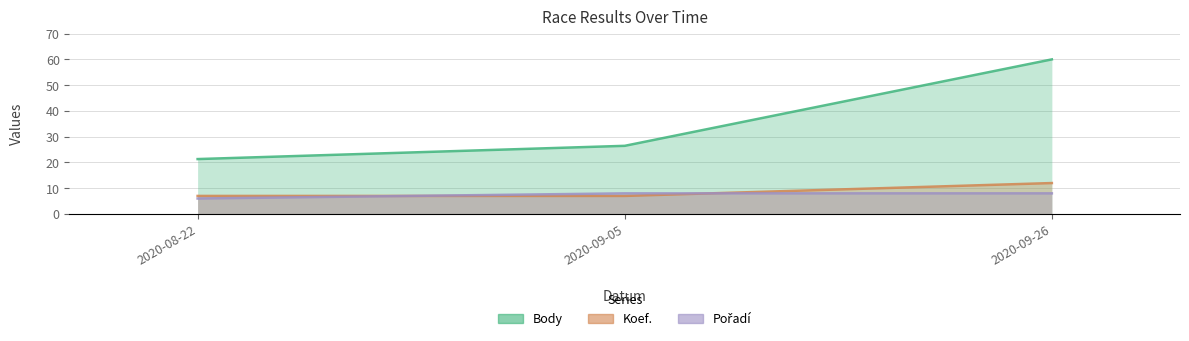

What is the sum of the Koef. values at 2020-09-26 and 2020-08-22?

19.0